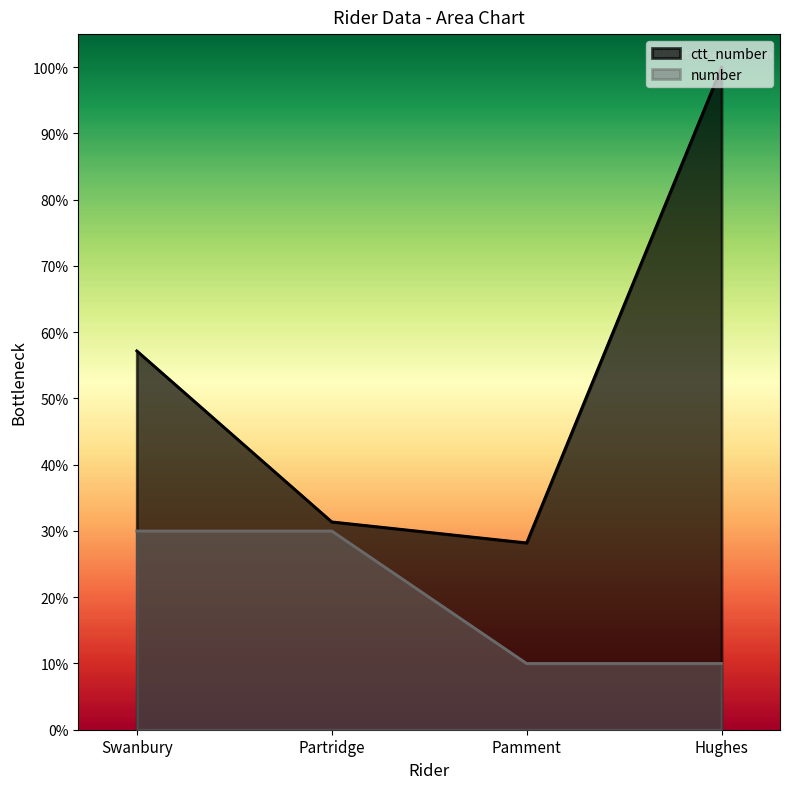

True or false: ctt_number has more than 2 interior local peaks.

False